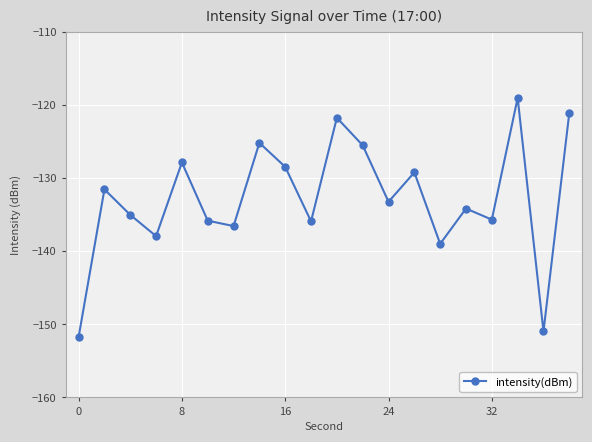

What is the difference between the second highest and second lowest values?

29.9